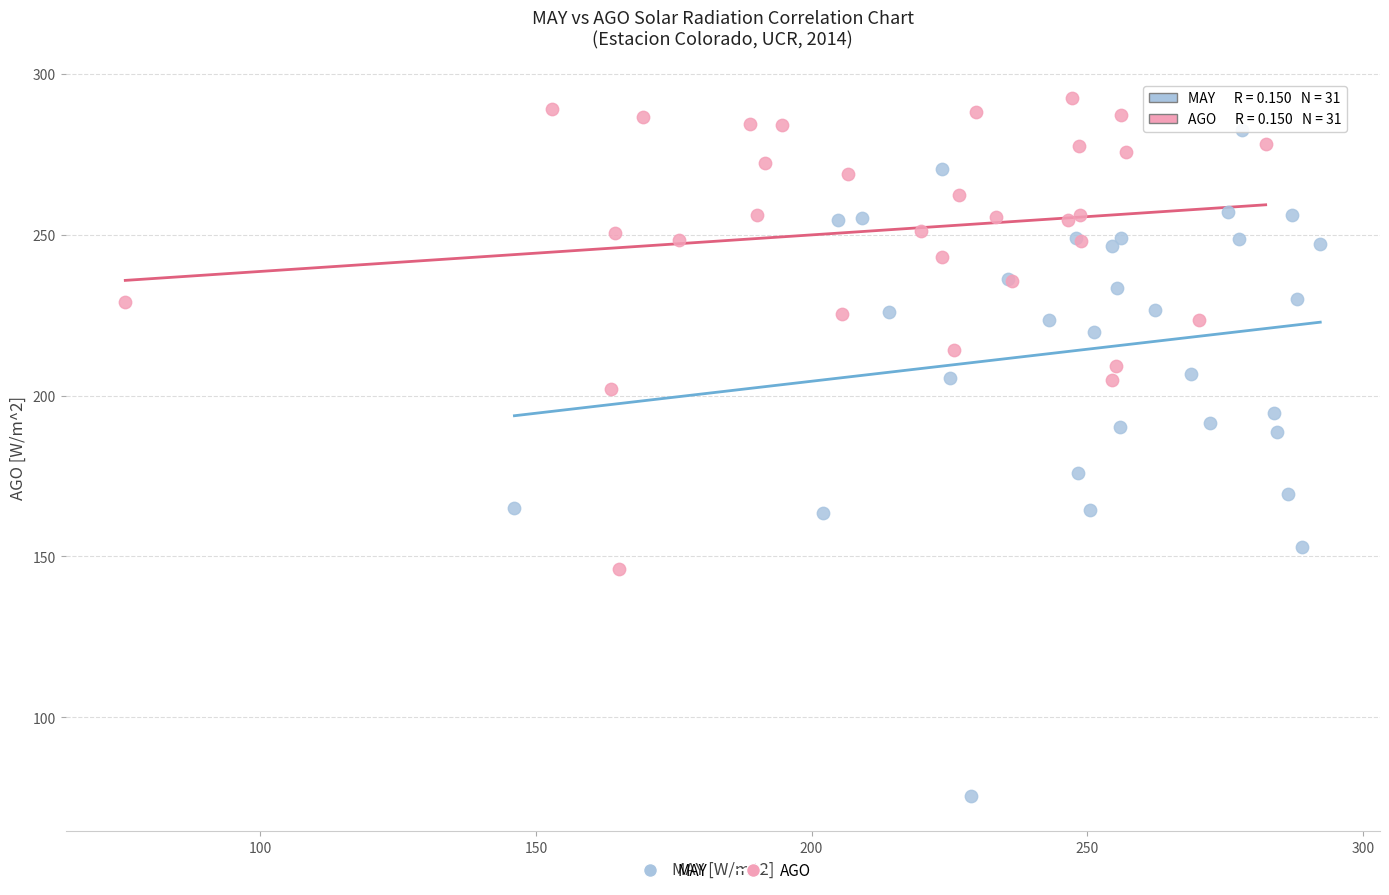

Which series has the widest spread of Y values?

MAY